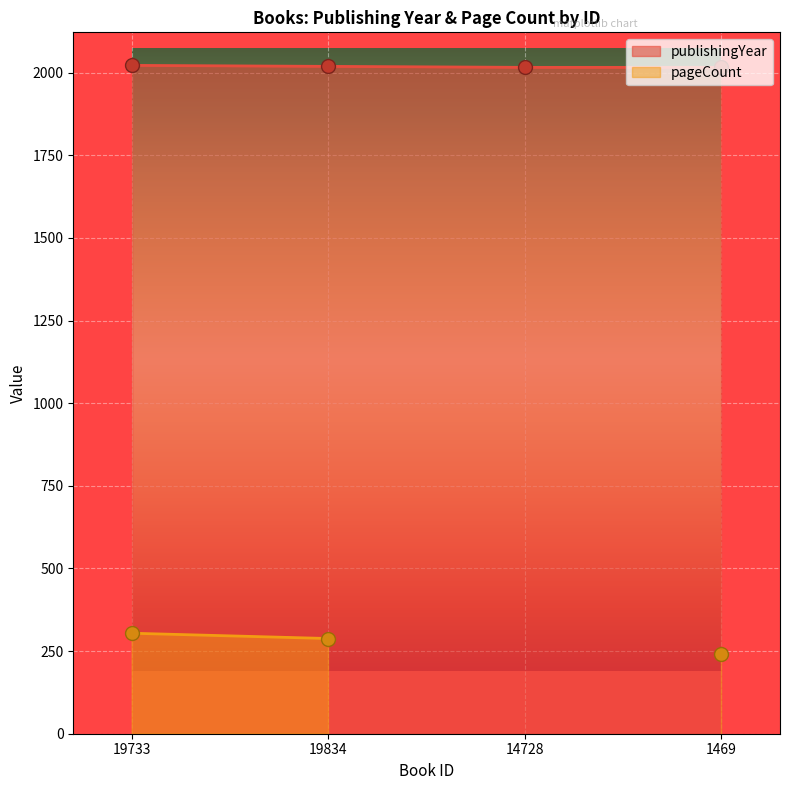

What is the value of the publishingYear point at the 4th from the left?

2016